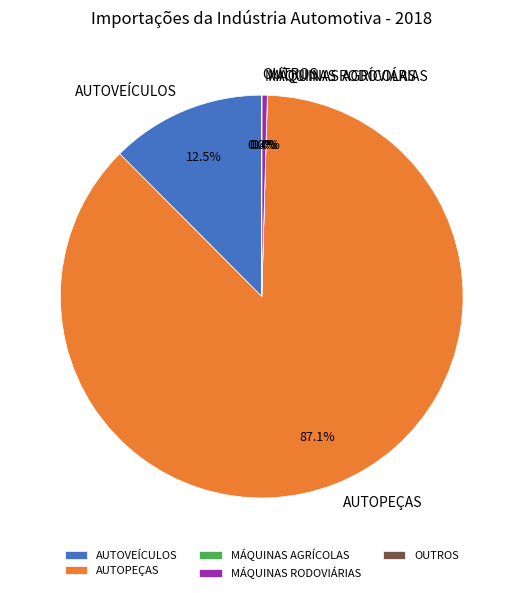

Does any single category account for the majority?

Yes